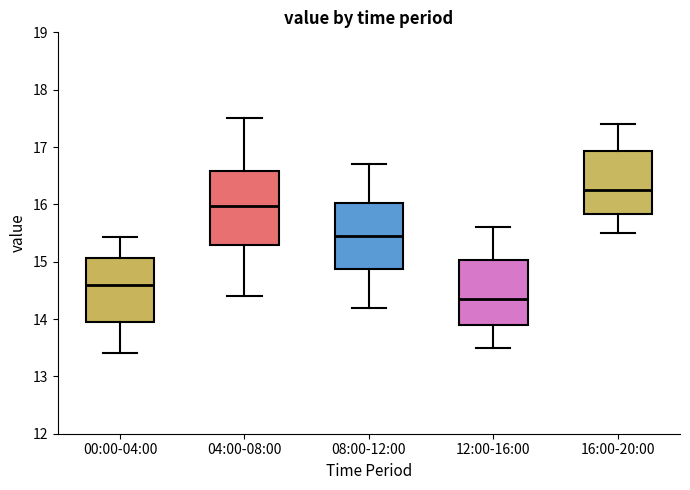

Comparing the boxes themselves (not the whiskers), which one is the tallest?

04:00-08:00